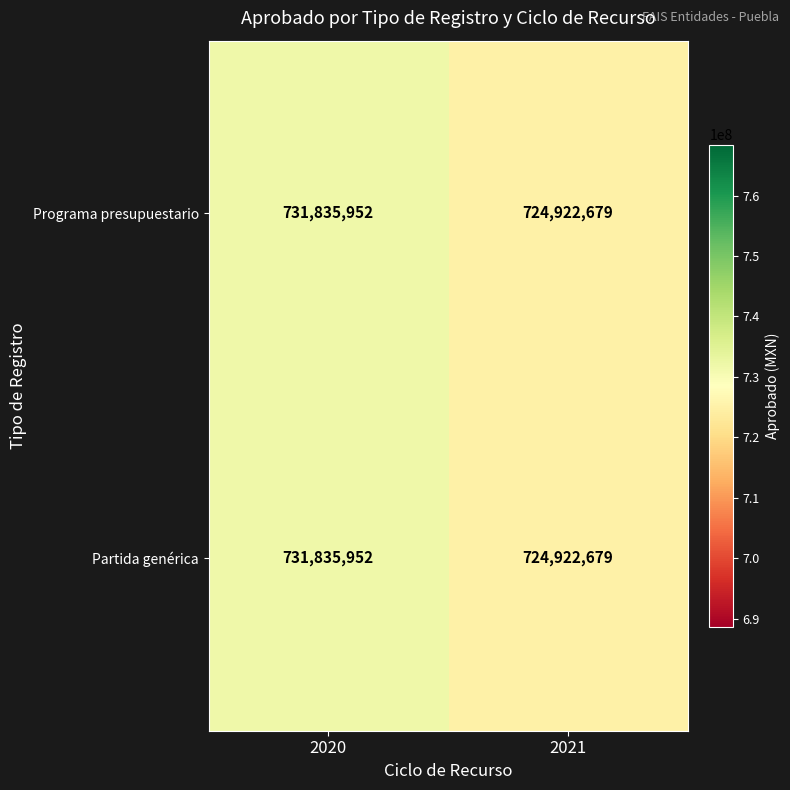

What is the difference between the maximum and minimum values in the Partida genérica series?

6913273